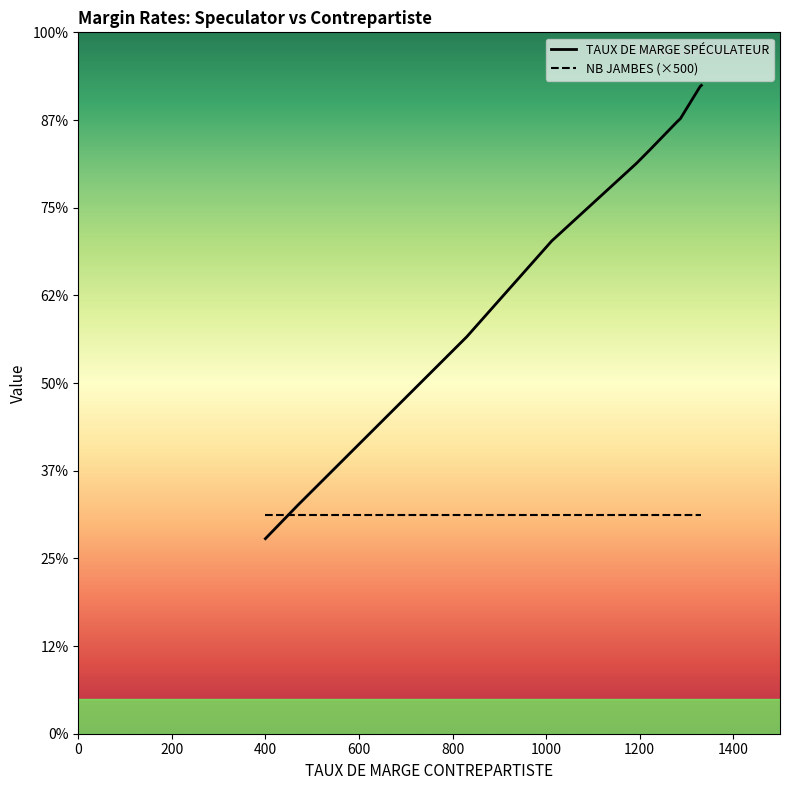

Which series has the largest total across all categories?

TAUX DE MARGE SPÉCULATEUR